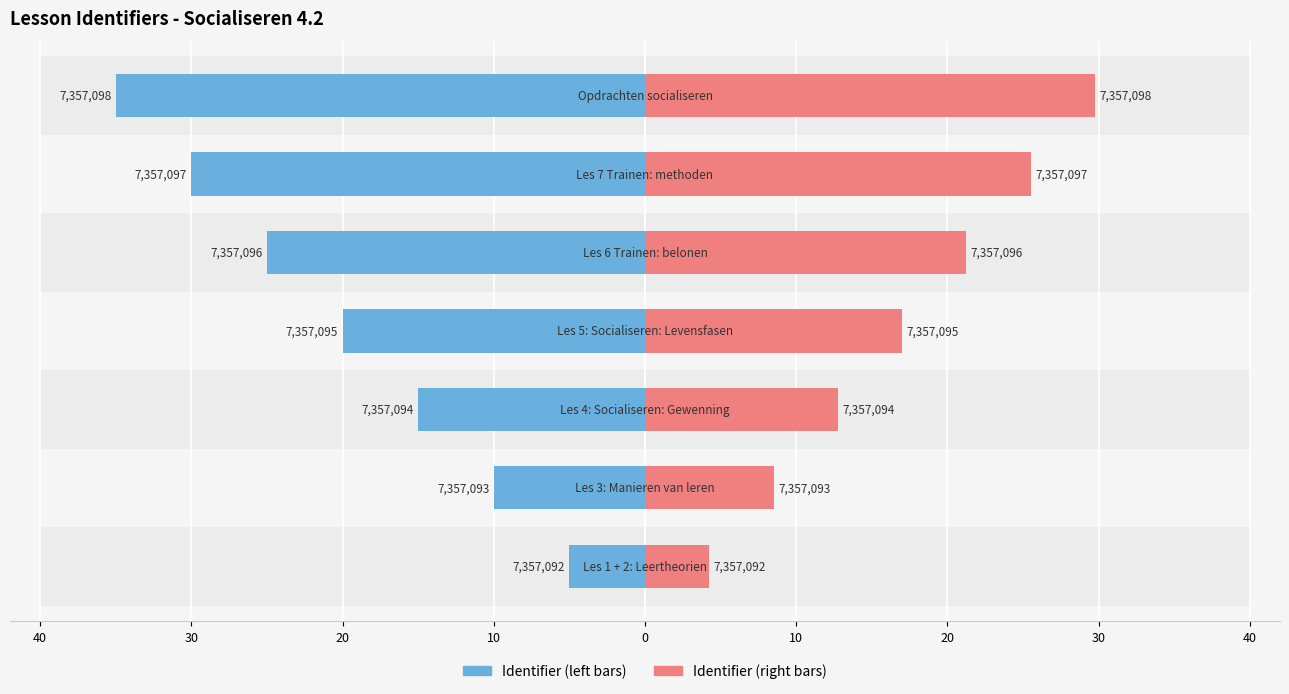

True or false: Identifier (left) has a value of 28.9 at 10.

False